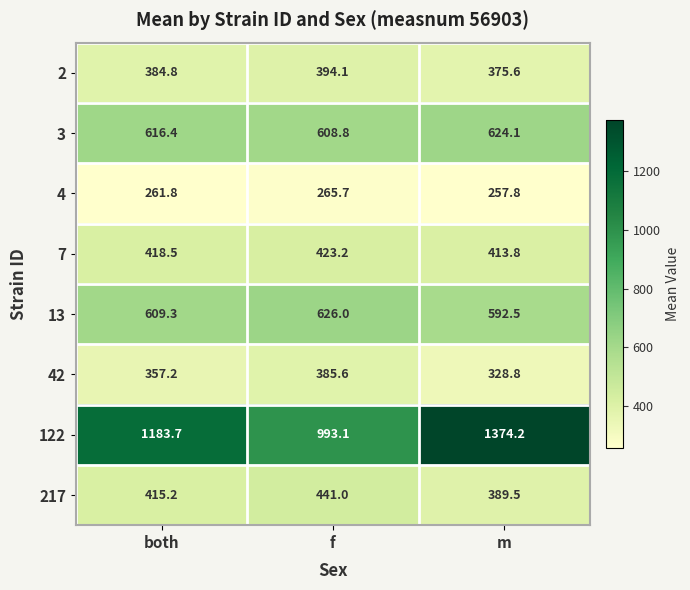

What is the difference between the highest and lowest values at f?

727.4